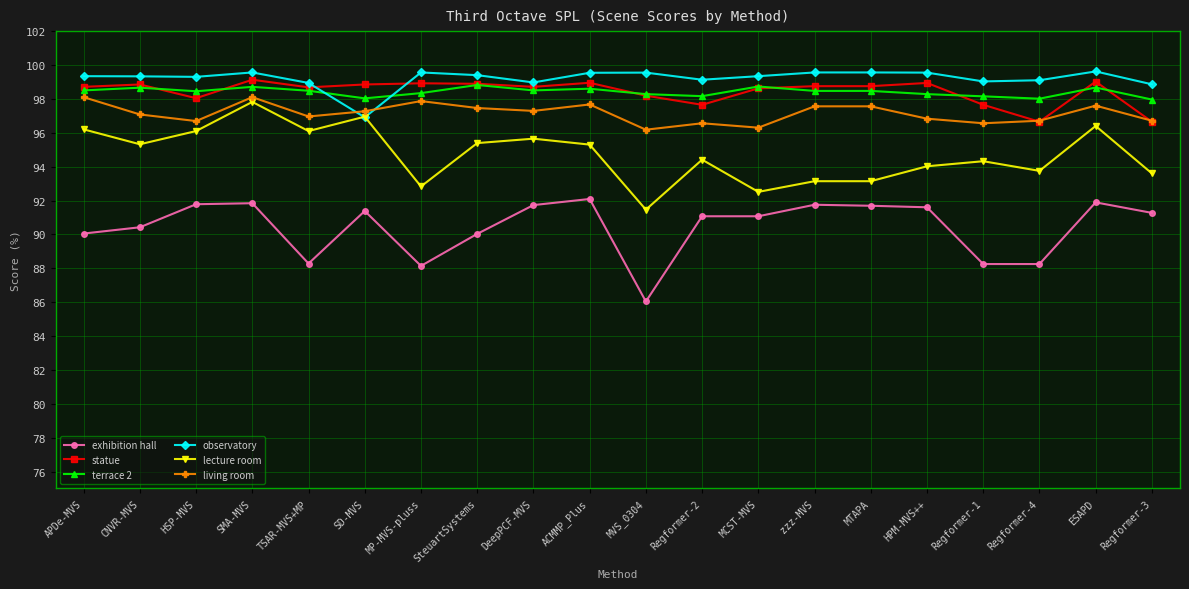

Where is the first local minimum for exhibition hall?

TSAR-MVS+MP